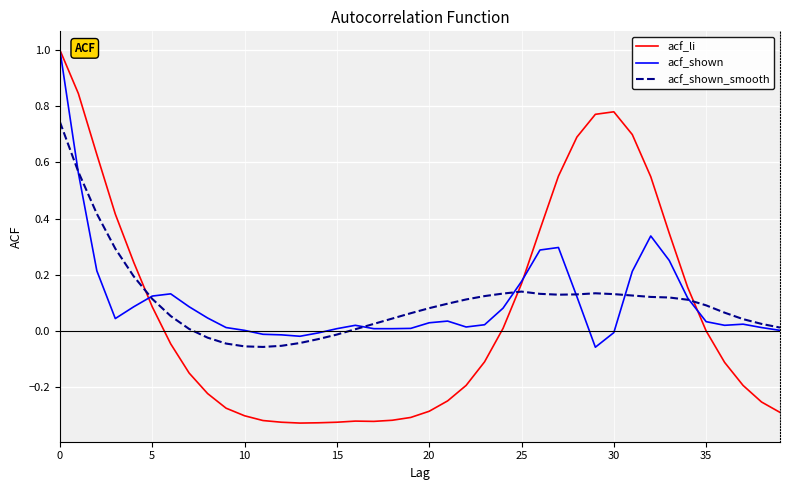

What is the highest value of the acf_shown series?

1.0